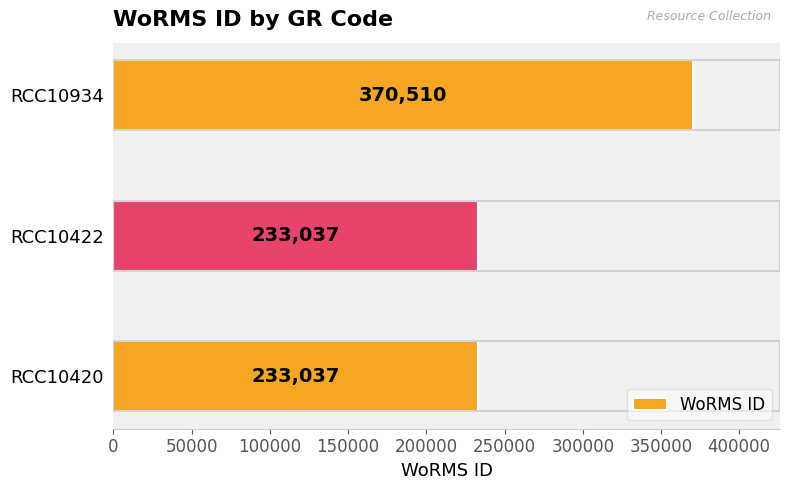

What is the change in value from RCC10420 to RCC10934?

+137473